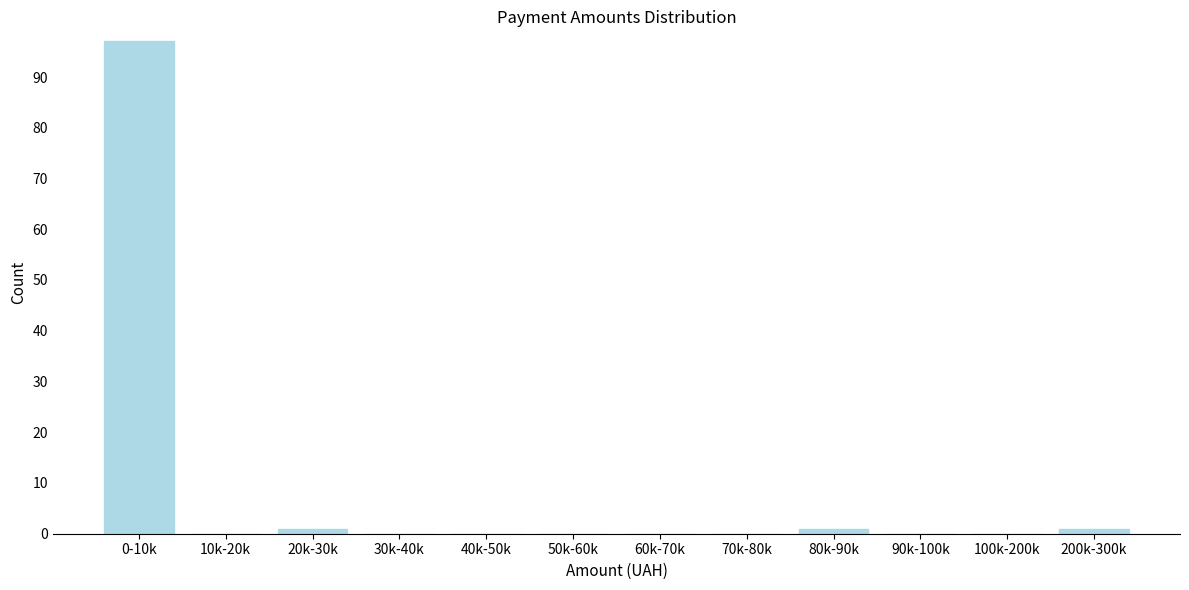

Reading left to right, transcribe all the data shown in this chart.

0-10k=97	10k-20k=0	20k-30k=1	30k-40k=0	40k-50k=0	50k-60k=0	60k-70k=0	70k-80k=0	80k-90k=1	90k-100k=0	100k-200k=0	200k-300k=1